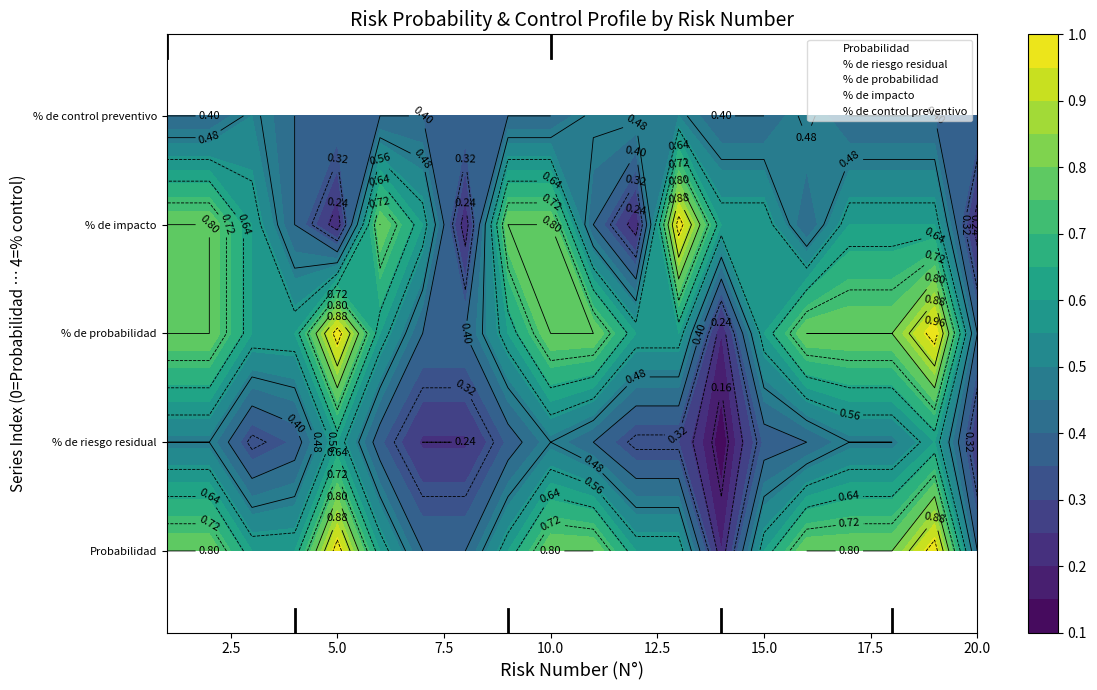

What is the difference between the maximum and minimum values in the % de probabilidad series?

0.8